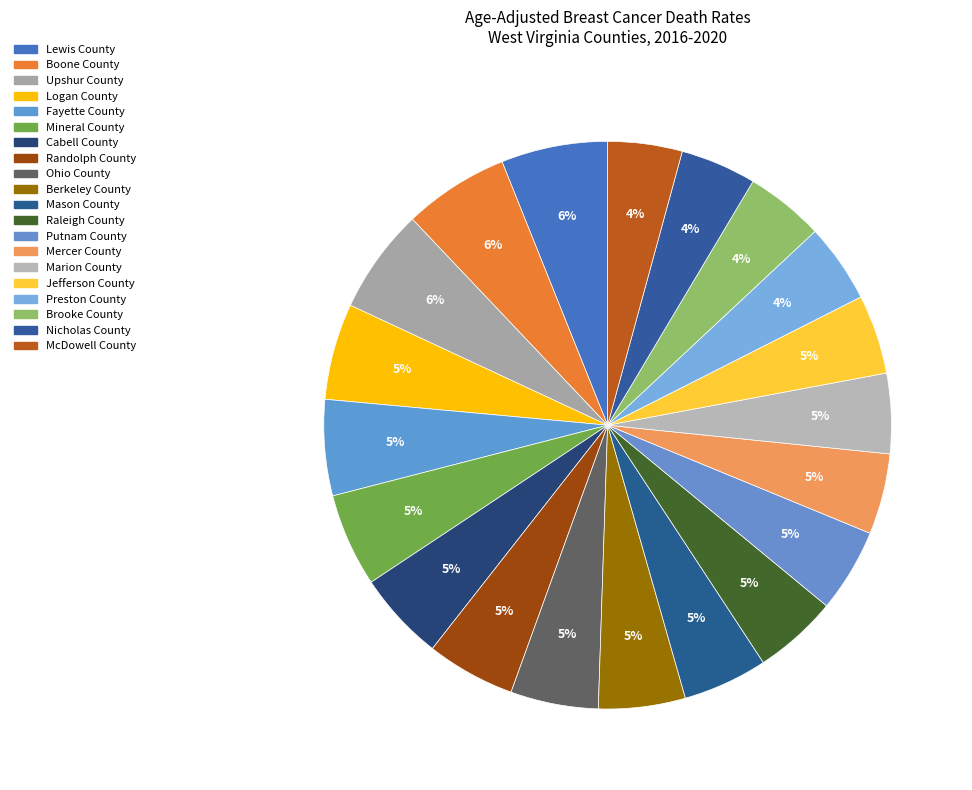

The Fayette County slice represents 19% of the pie. True or false?

False